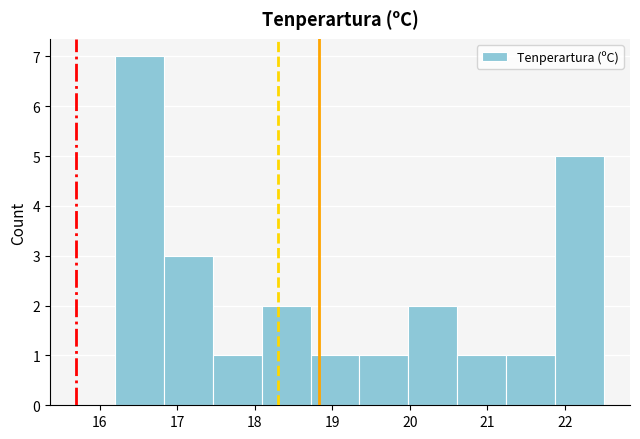

Reading left to right, list every bar in this chart as the range it spans on the x-axis followed by its height. Neither the bar edges nor the heights are printed on the chart, so give them approximately, as read against the axes.

16.20 to 16.83: 7
16.83 to 17.46: 3
17.46 to 18.09: 1
18.09 to 18.72: 2
18.72 to 19.35: 1
19.35 to 19.98: 1
19.98 to 20.61: 2
20.61 to 21.24: 1
21.24 to 21.87: 1
21.87 to 22.50: 5